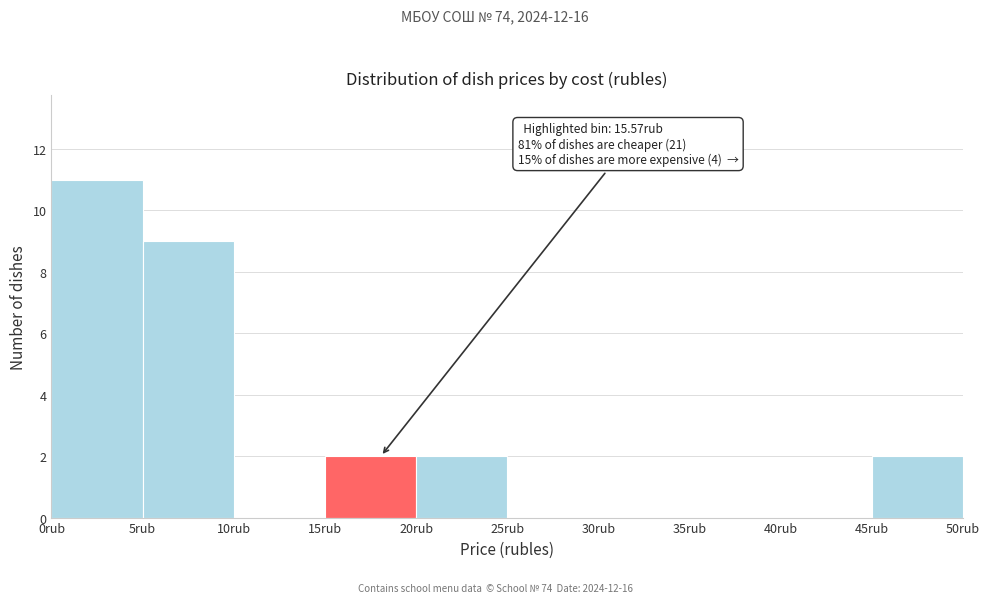

Over which range of the x-axis is the bar tallest?

0 to 5